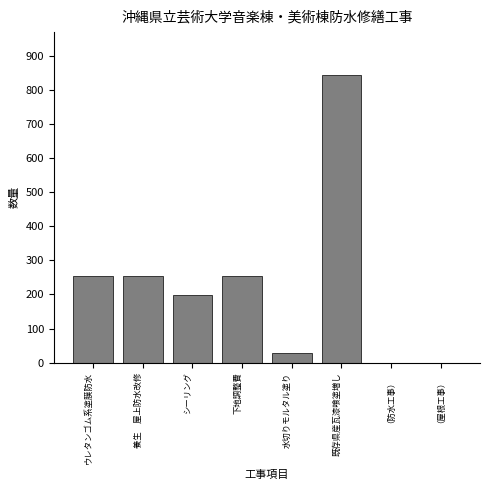

Reading left to right, what are all the values shown in this chart?

ウレタンゴム系塗膜防水=253.0	養生　屋上防水改修=253.0	シーリング=199.0	下地調整費=253.0	水切りモルタル塗り=28.6	既存県産瓦漆喰塗増し=843.0	（防水工事）=0.0	（屋根工事）=0.0